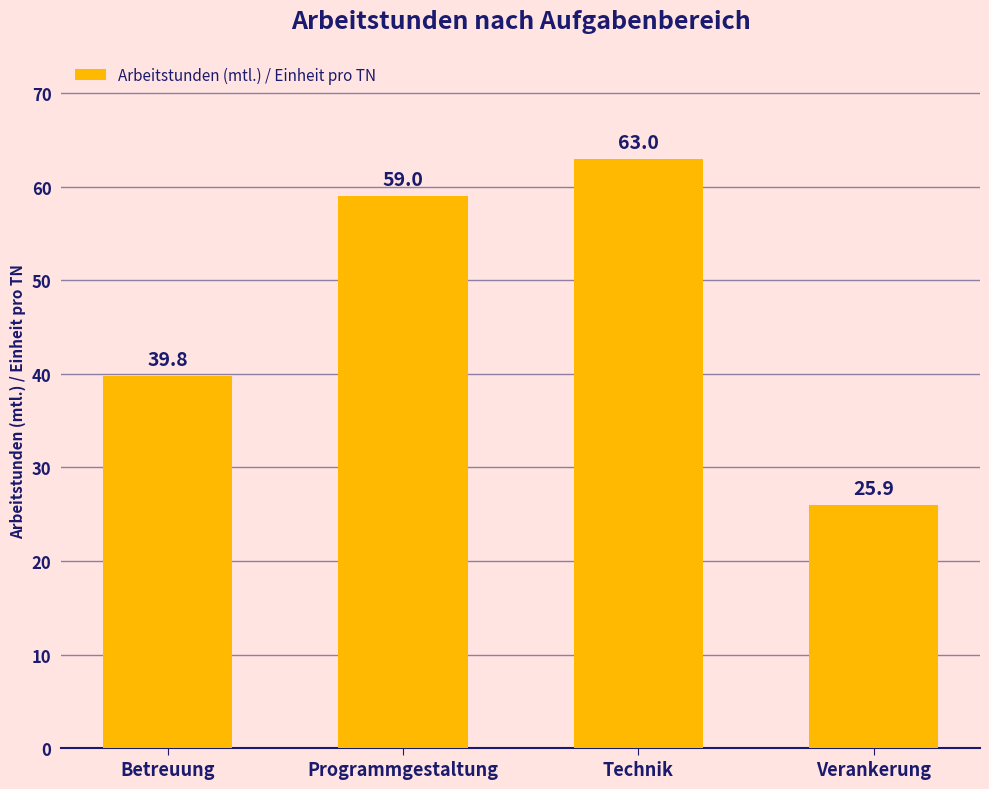

Are the bars grouped side by side (vs. stacked)?

No